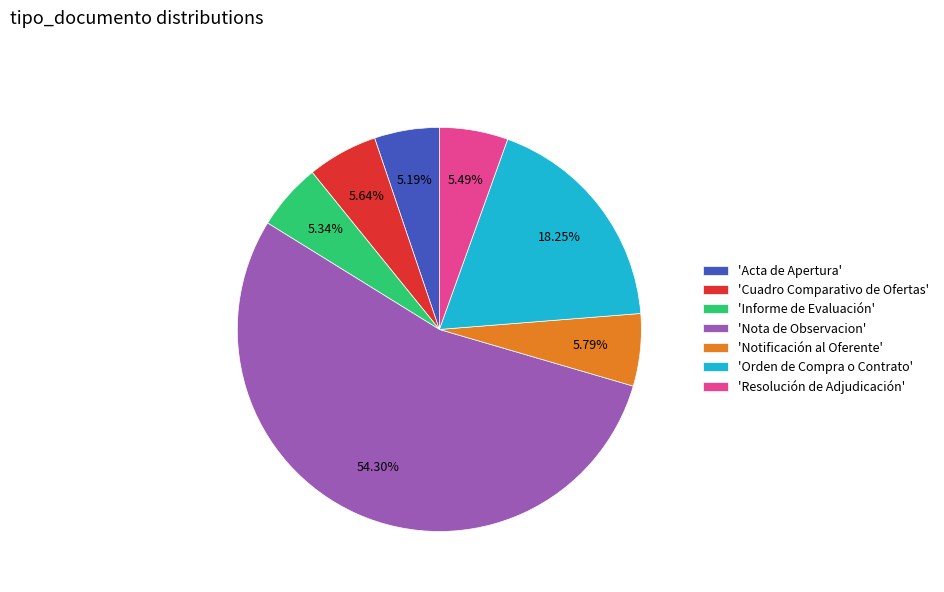

Do 'Cuadro Comparativo de Ofertas' and 'Notificación al Oferente' together represent more than half of the pie?

No